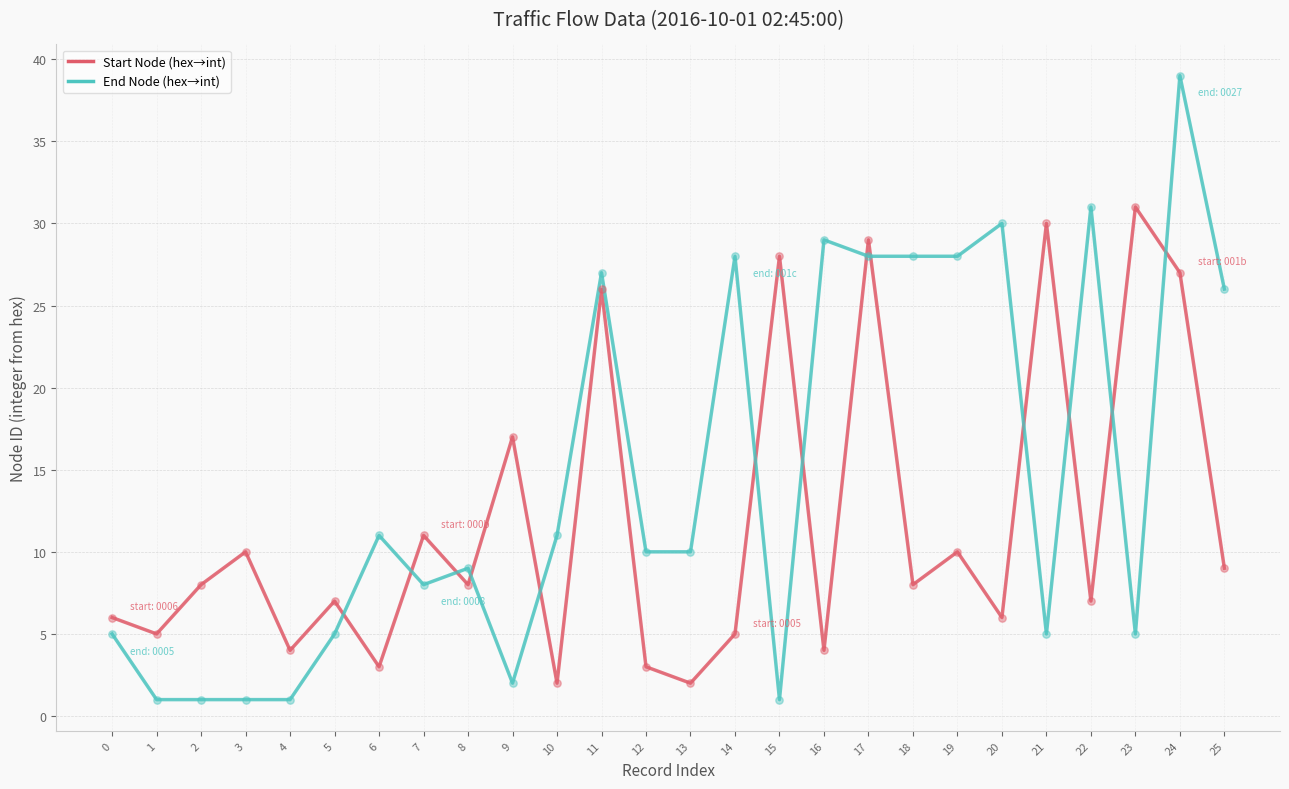

Which series has the largest range (max minus min)?

End Node (hex→int)